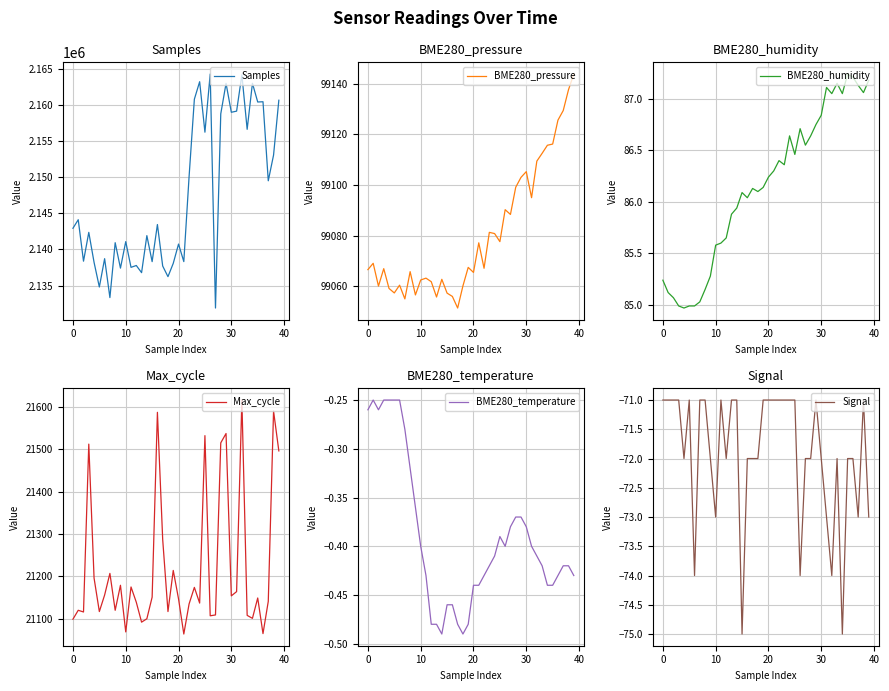

The BME280_temperature series shows -0.2 at 38. True or false?

False